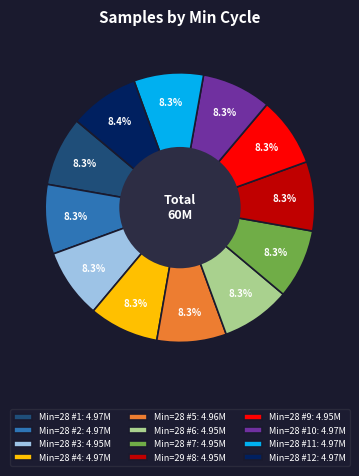

Is there a majority slice in this chart?

No